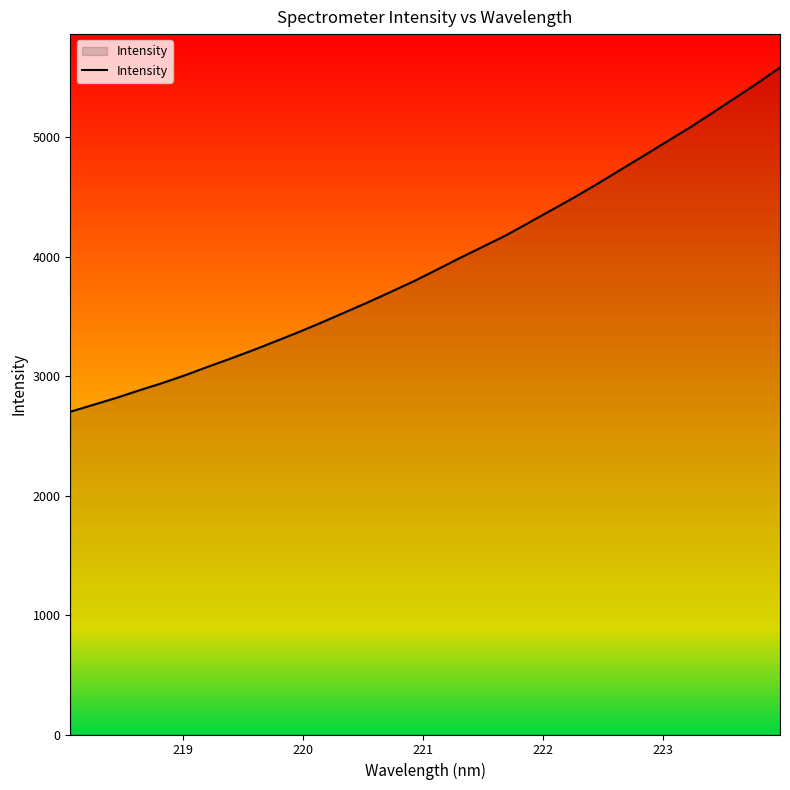

What is the greatest value displayed?

5585.6